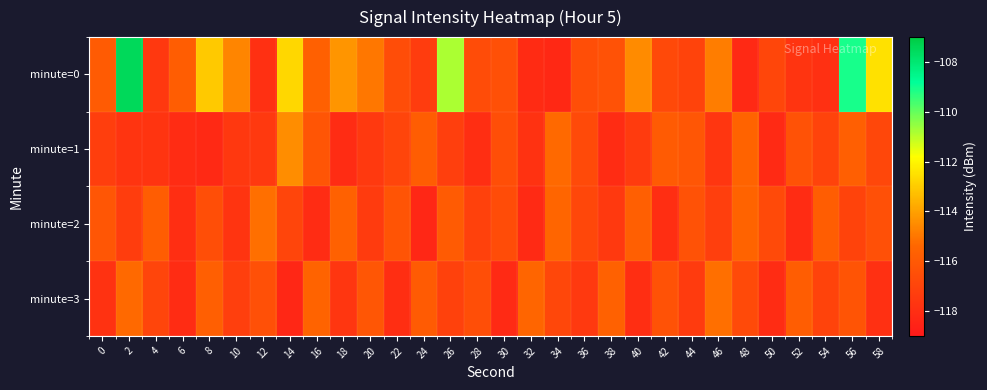

Rank the series at 2 from lowest to highest value.

minute=1, minute=2, minute=3, minute=0